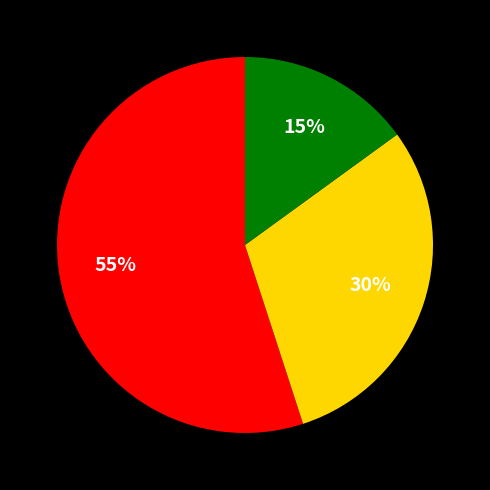

Is there any slice that represents more than half of the pie?

Yes